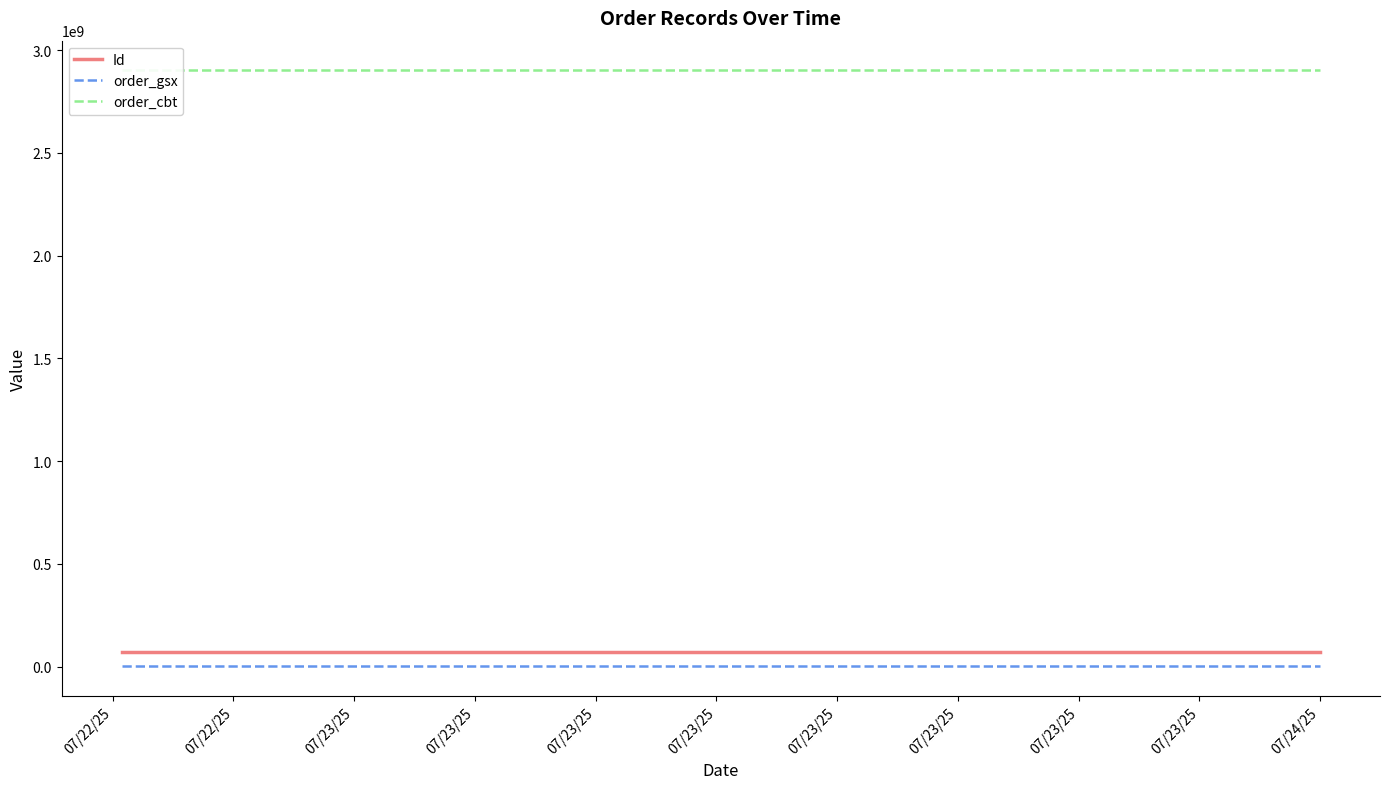

What is the minimum value for order_cbt?

2901179148